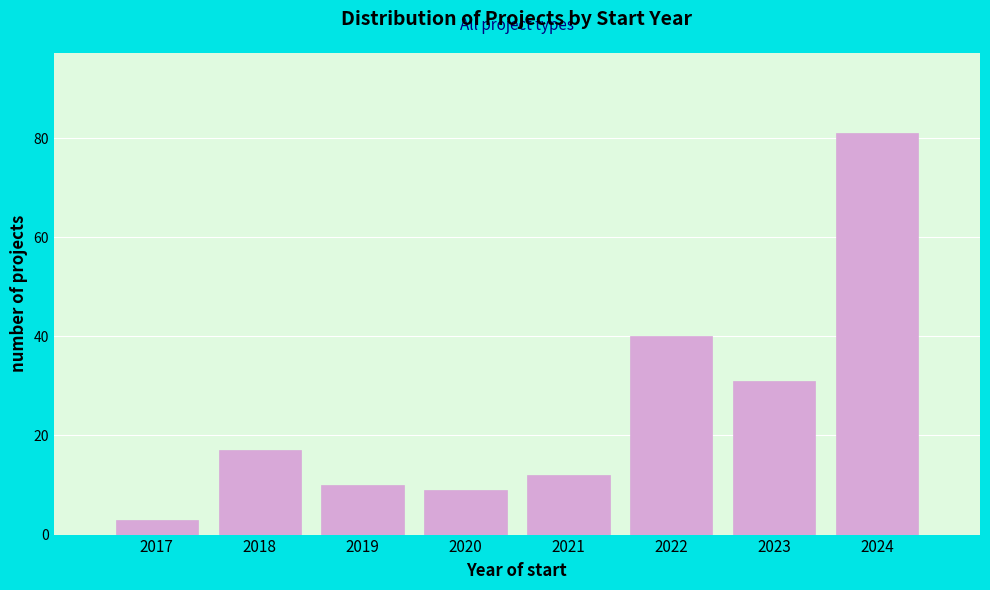

Reading right to left, transcribe all the data shown in this chart.

2024=81	2023=31	2022=40	2021=12	2020=9	2019=10	2018=17	2017=3